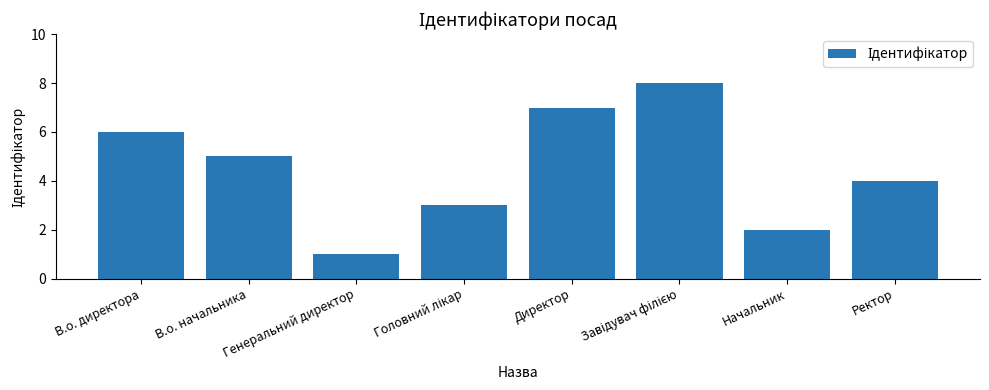

True or false: the data shows 1 at Генеральний директор.

True